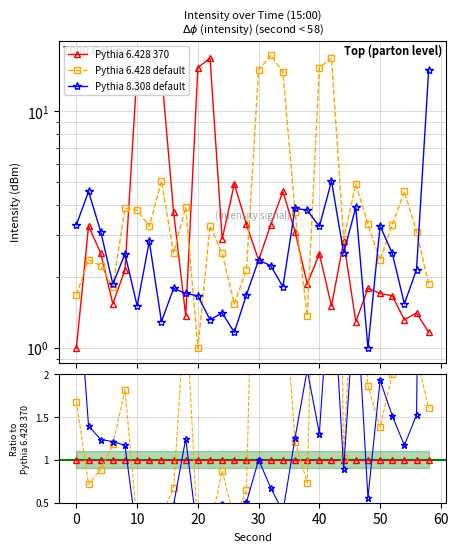

Does the chart have visible grid lines?

Yes